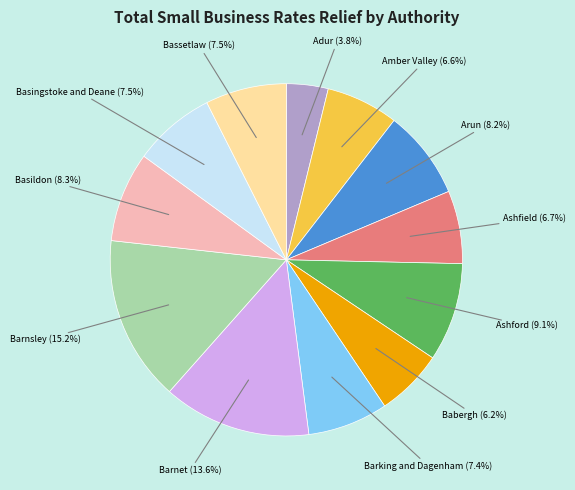

Approximately how many times larger is the value at Adur compared to Barnet?

0.3